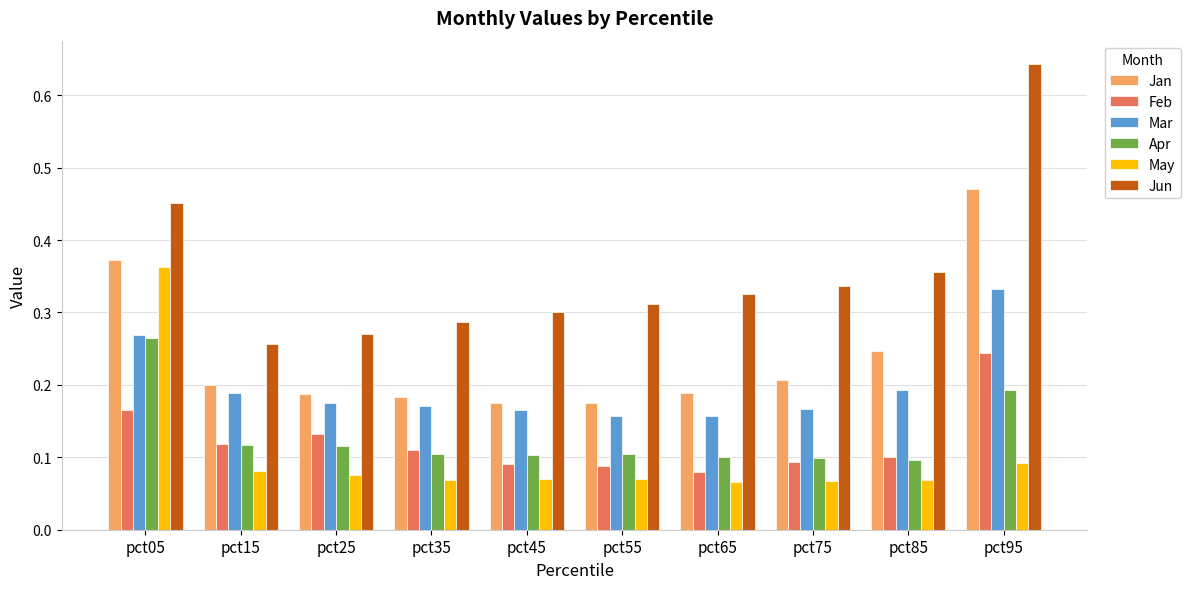

What is the sum of all Apr values?

1.3